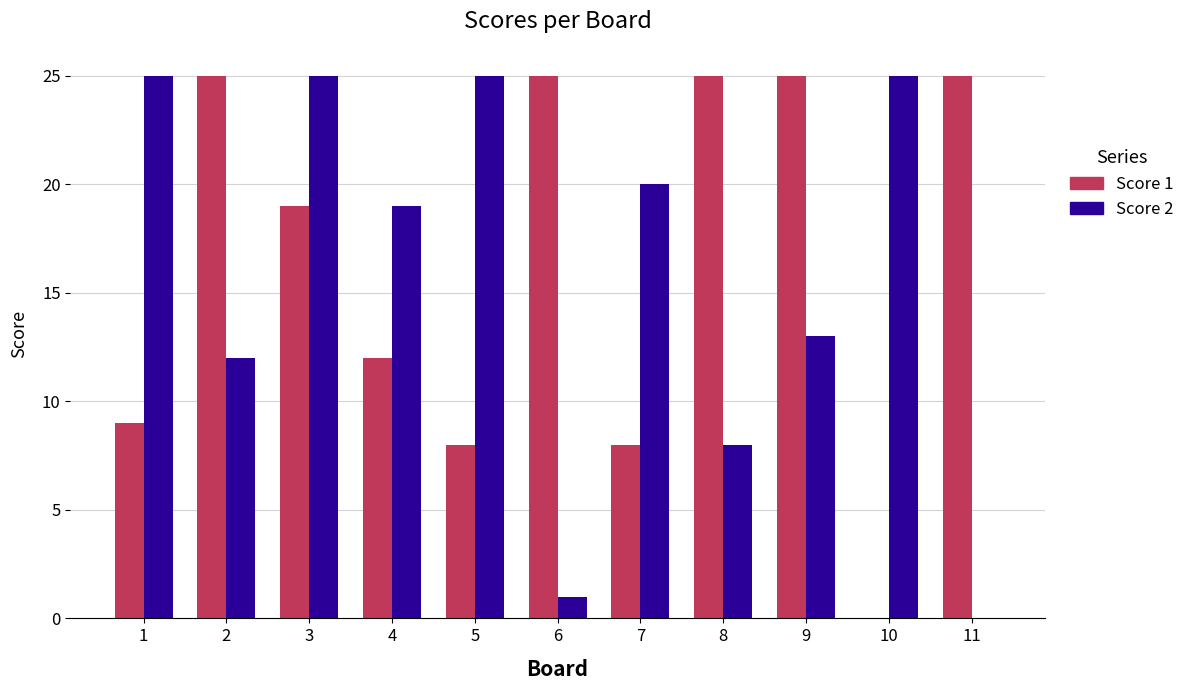

What is the spread (max minus min) of values at 3?

6